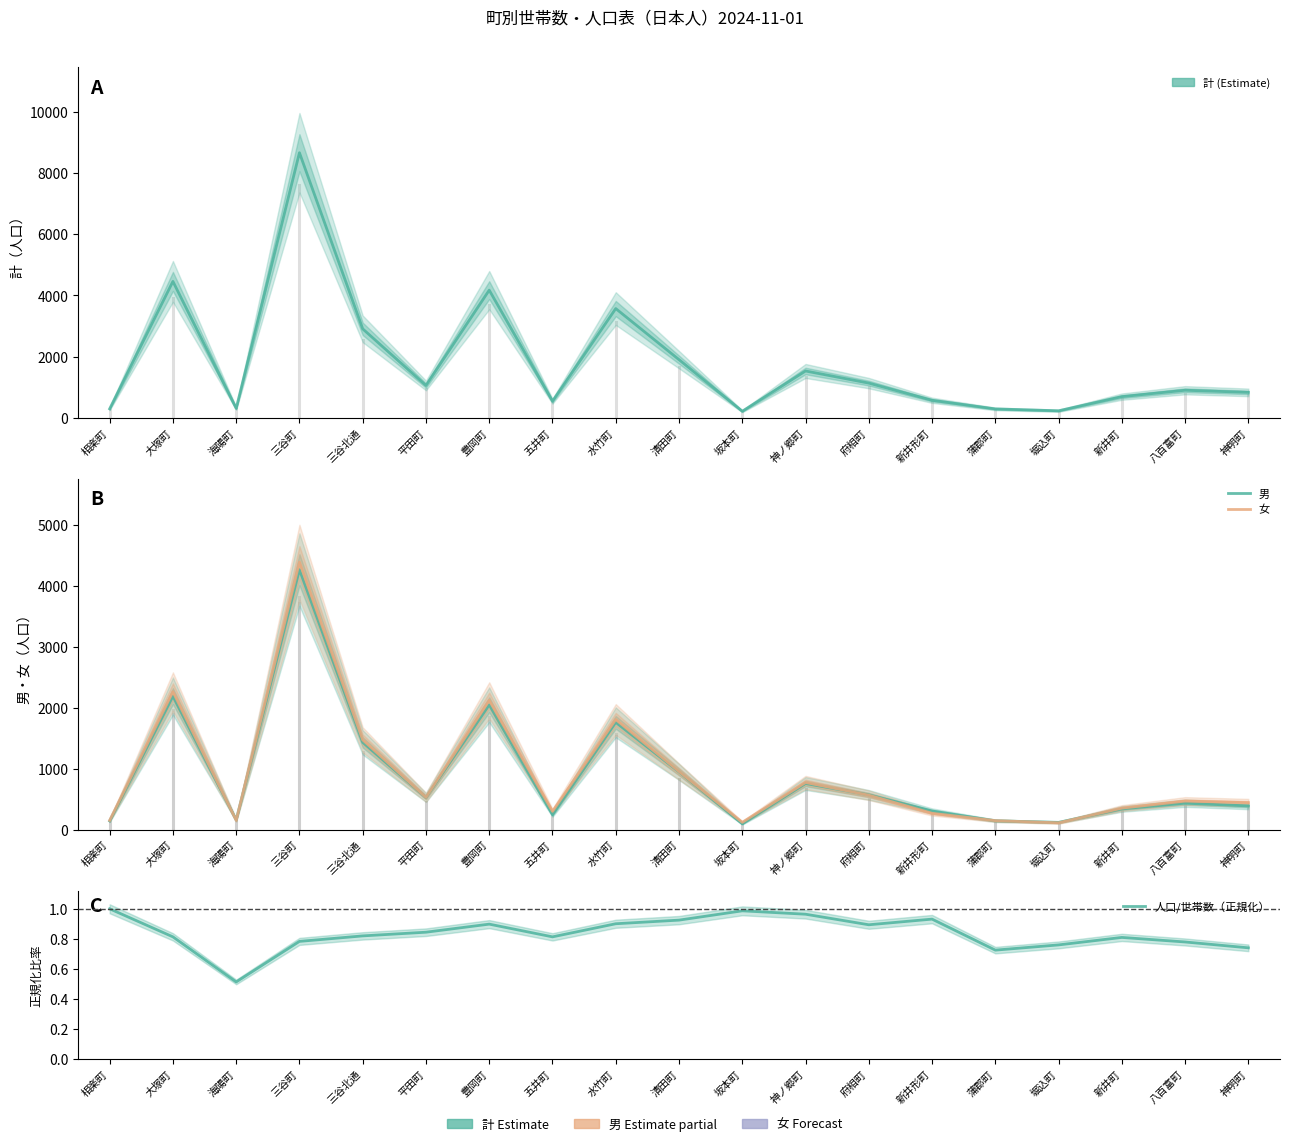

True or false: 計 has more than 2 points higher than both neighbors.

True